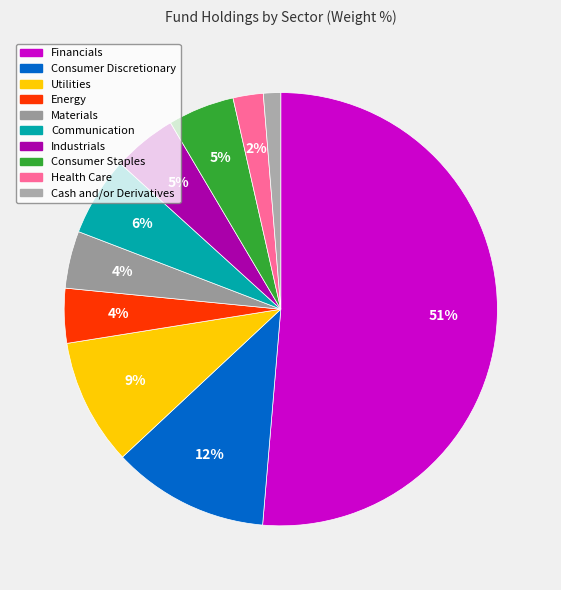

How many slices are in this pie chart?

10